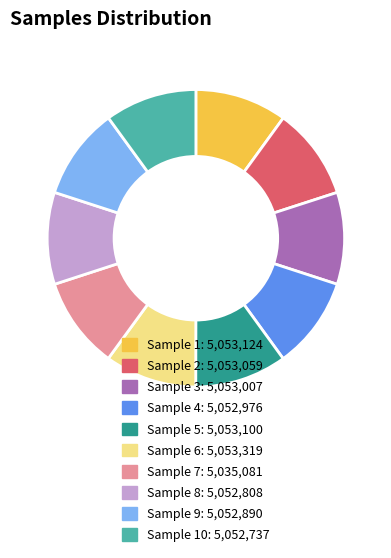

Is there any slice that represents more than half of the pie?

No